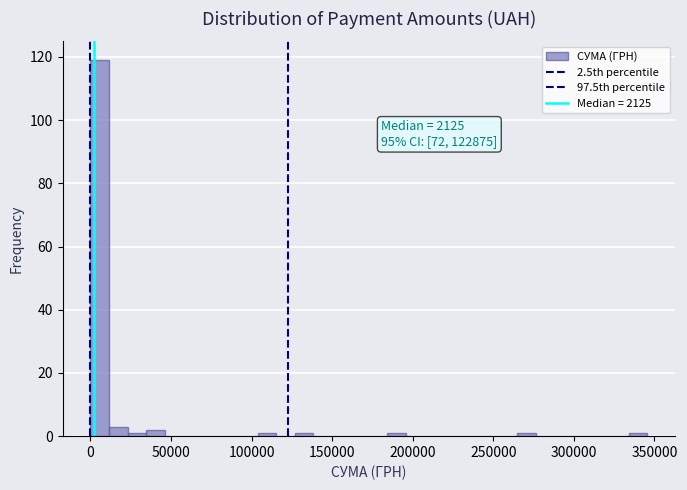

Around what value on the x-axis is the tallest bar? Give the approximate position of its centre, as read against the axis.

5000